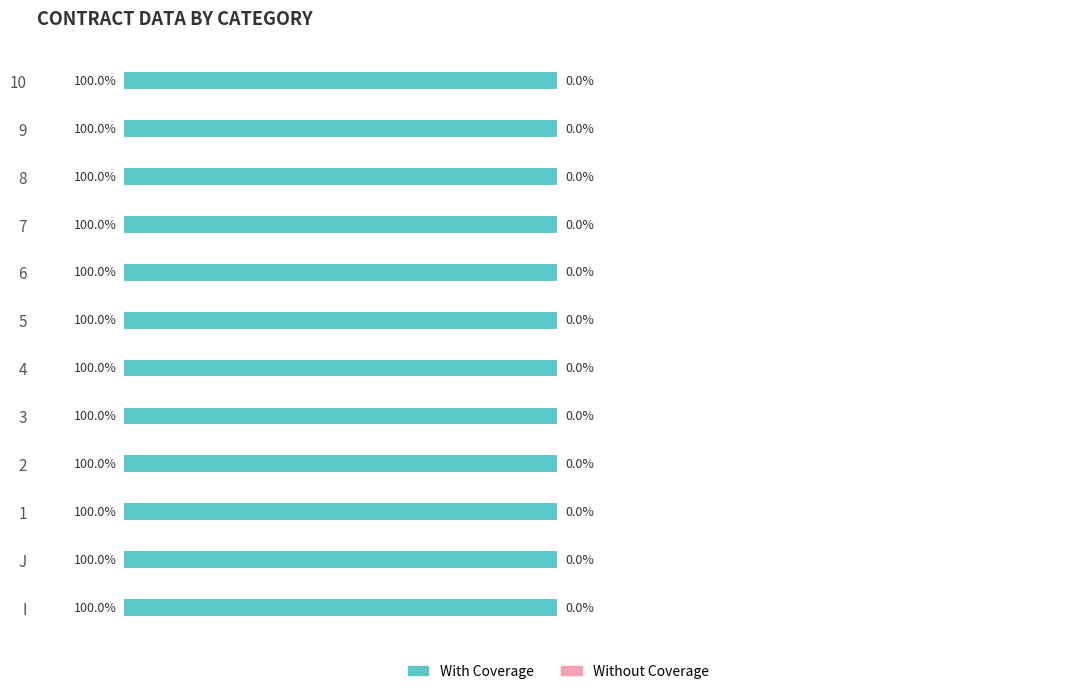

What is the spread (max minus min) of values at I?

1